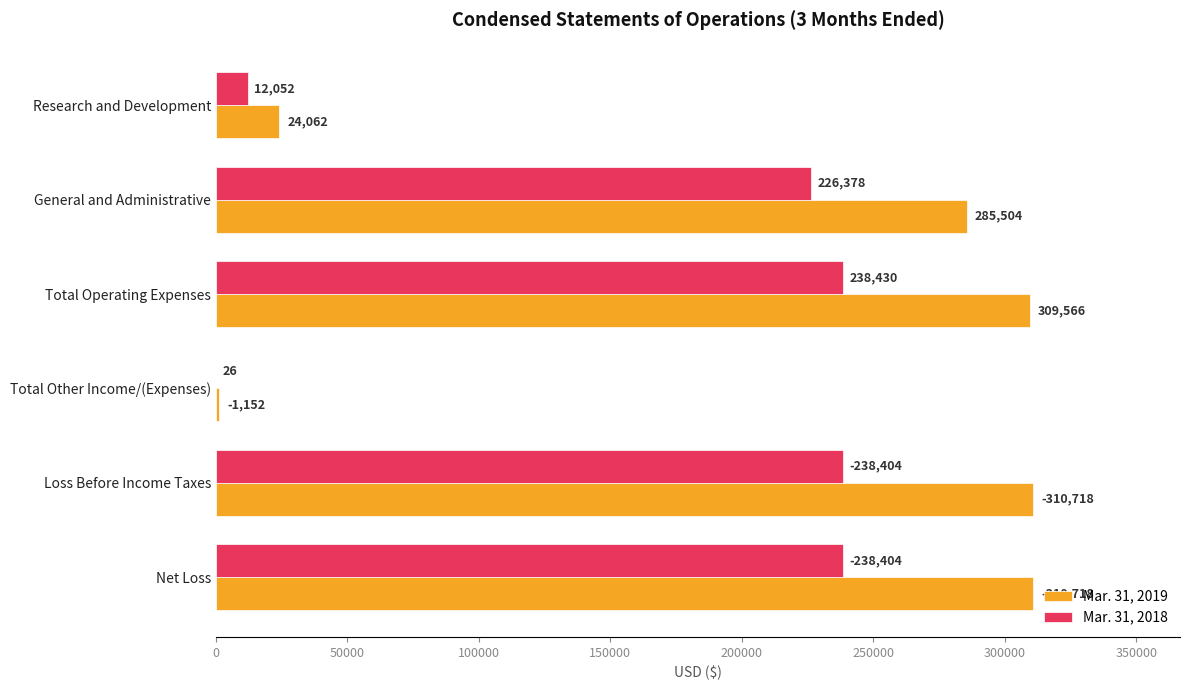

At which label is Mar. 31, 2018 closest to 119228?

General and Administrative